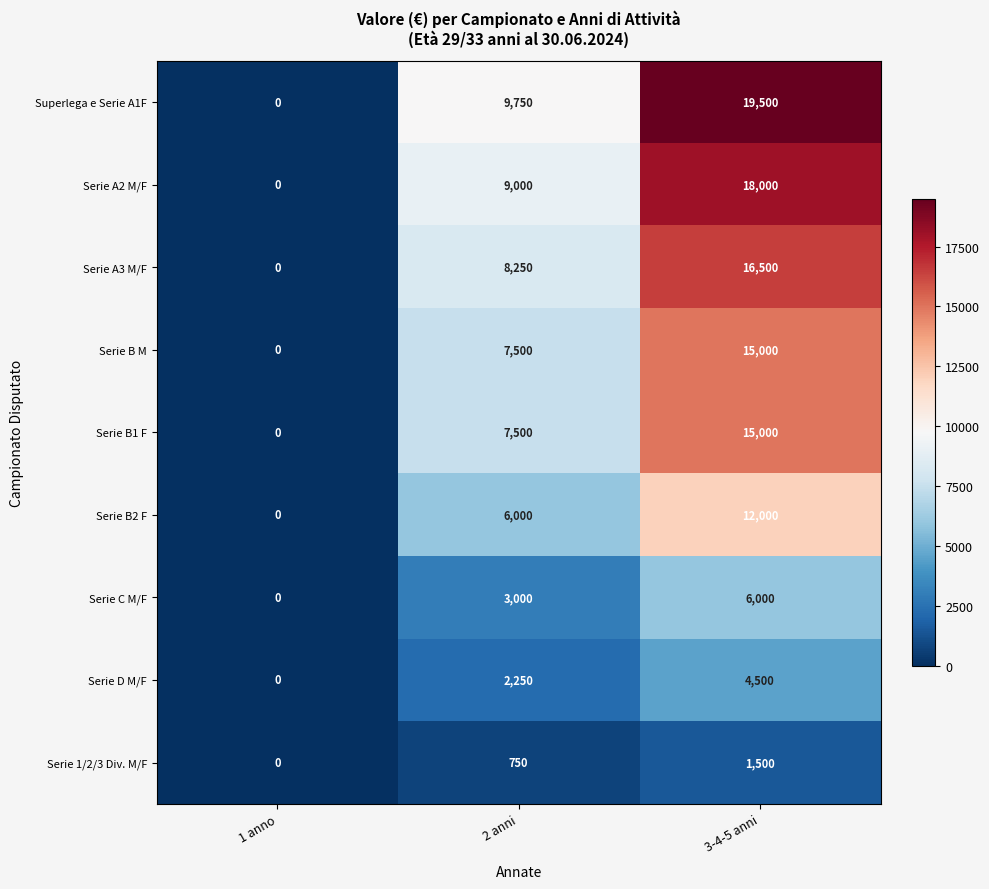

The Serie A3 M/F series shows 3808 at 2 anni. True or false?

False